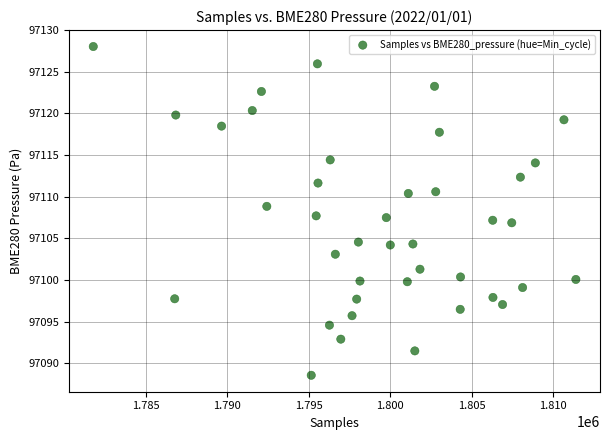

What is the range of X values (max minus min)?

29600.0